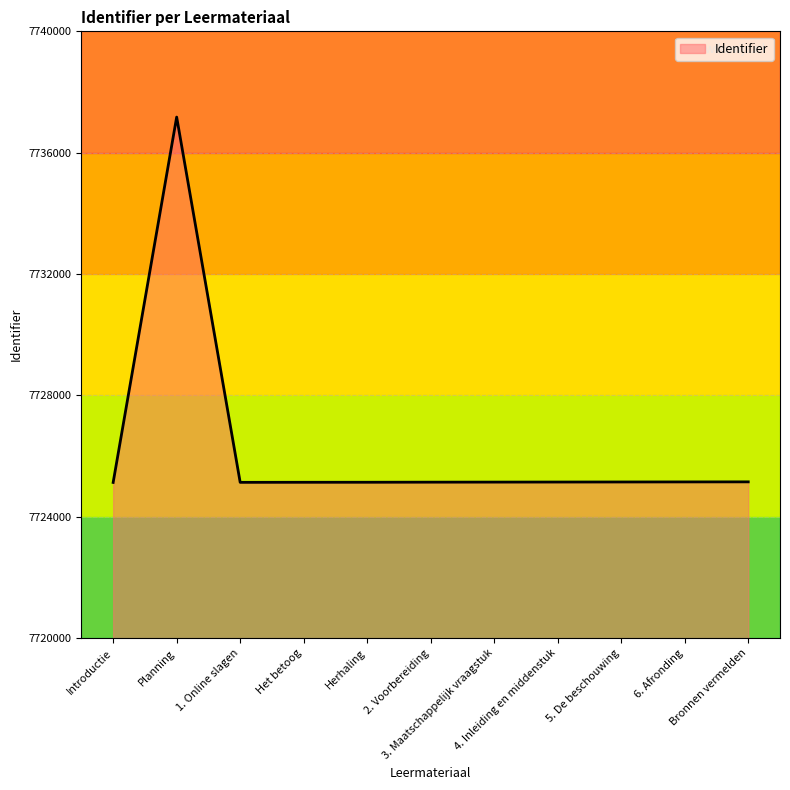

Does the chart have visible grid lines?

Yes